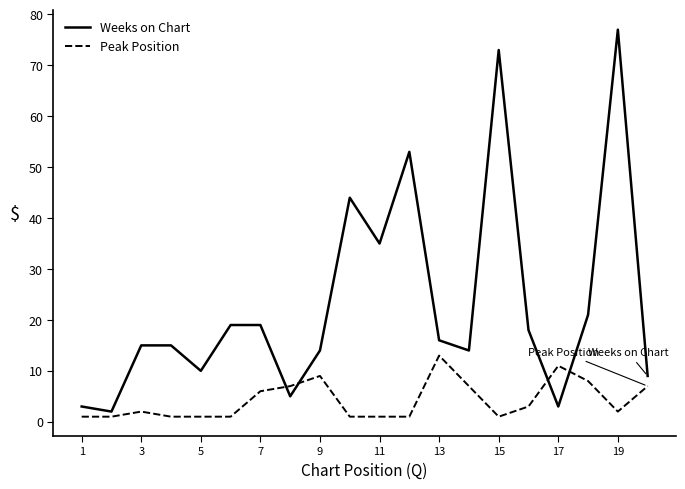

Rank the series by their average value, from highest to lowest.

Weeks on Chart, Peak Position